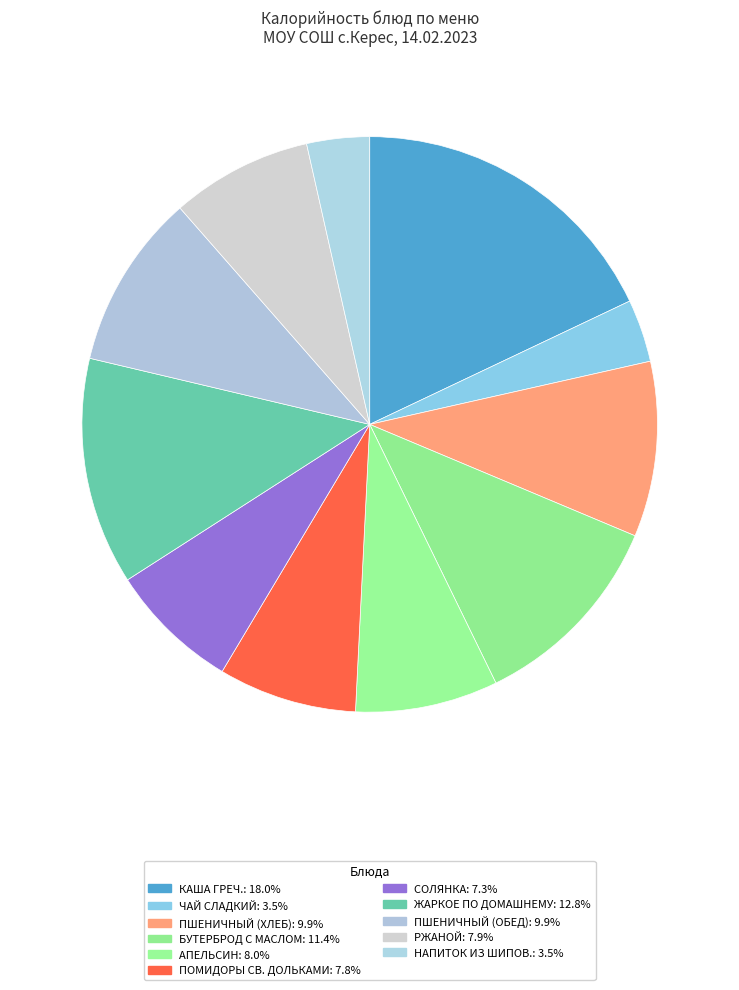

Which slice is the smallest?

чай сладкий